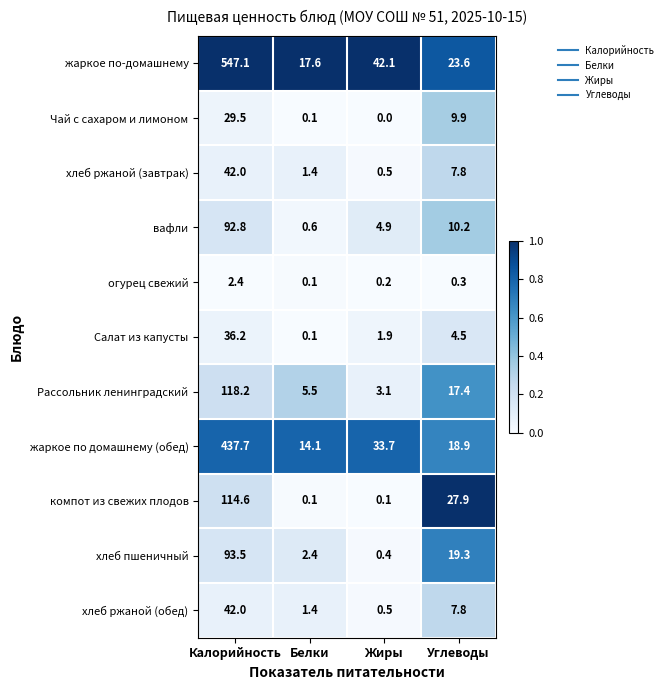

At which label does хлеб пшеничный reach its minimum?

Жиры